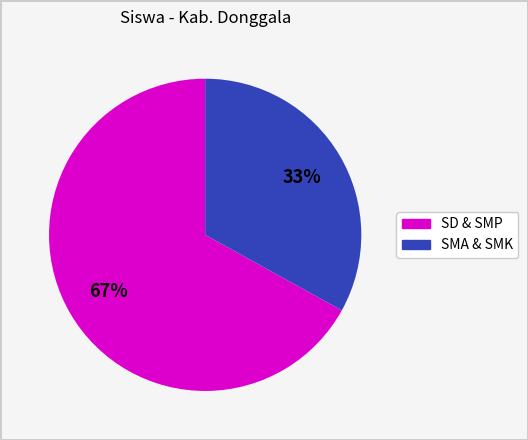

Count the number of slices in the pie.

2